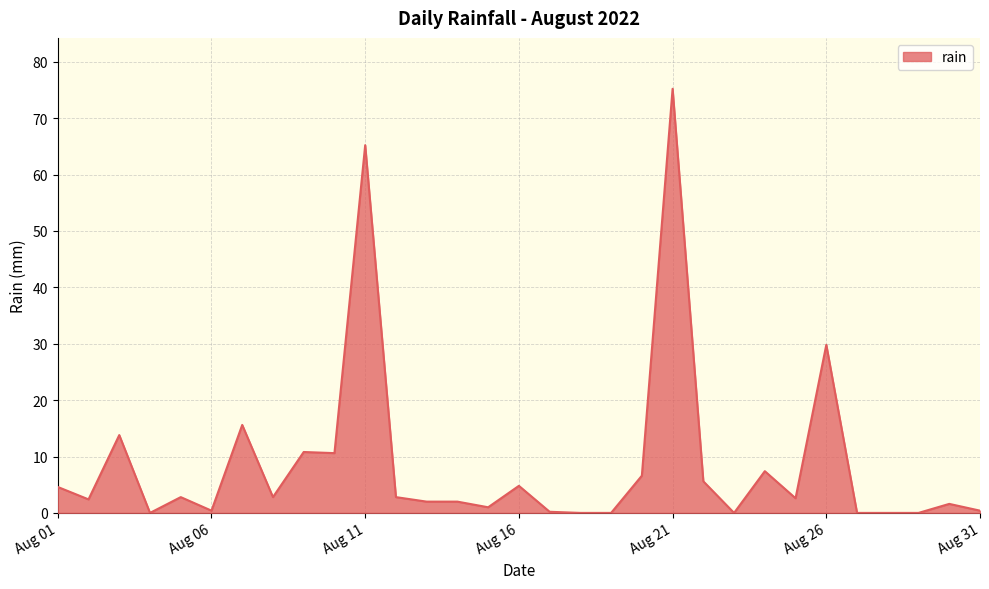

What is the maximum value shown in the chart?

75.2